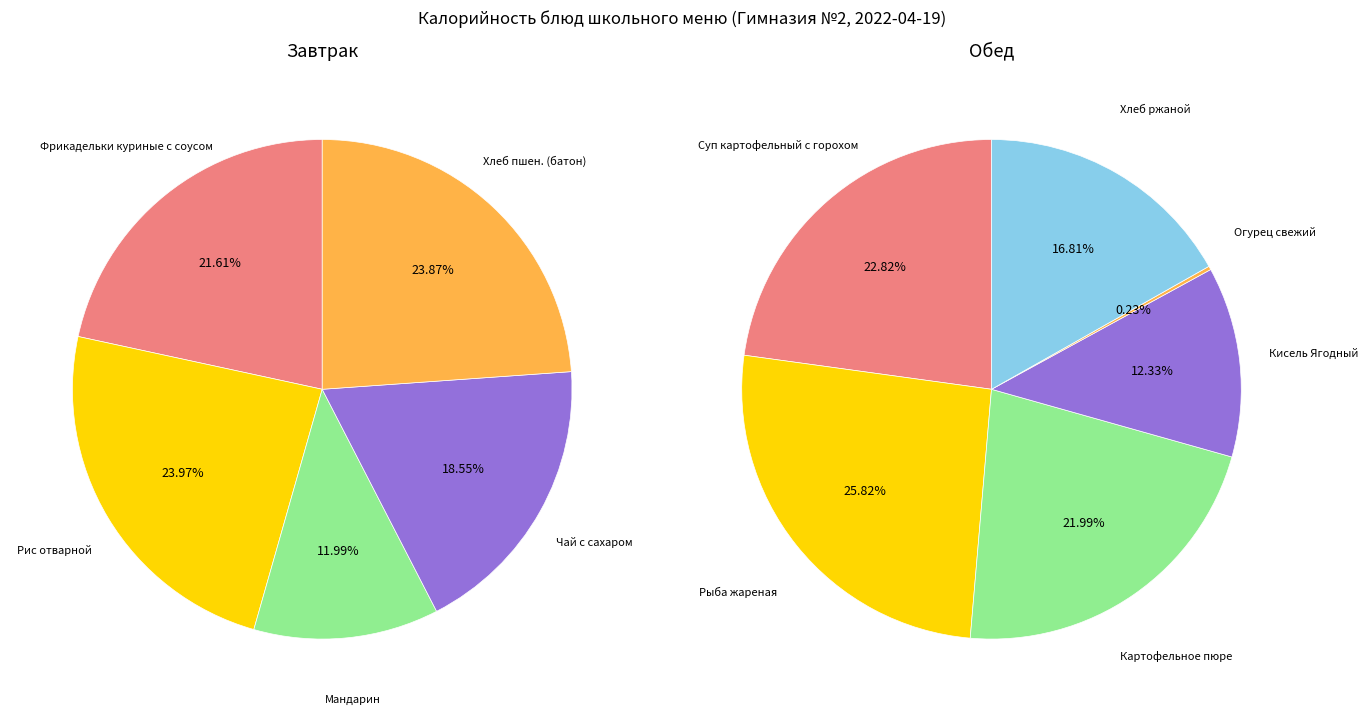

Which series changed the most between Рис отварной and Хлеб пшен. (батон)?

Завтрак